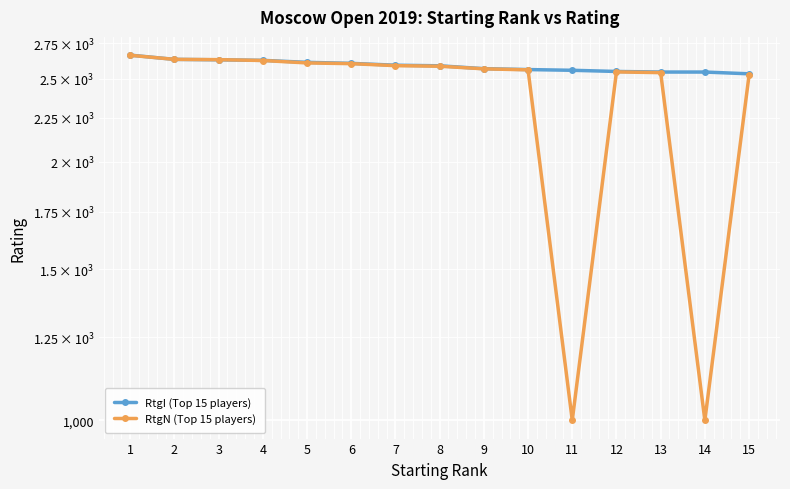

What is the difference between the maximum and minimum values in the RtgI (Top 15 players) series?

130